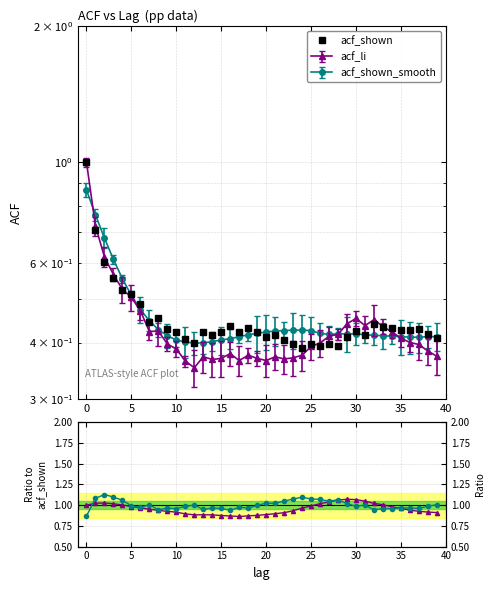

At which label is acf_shown closest to 0?

24